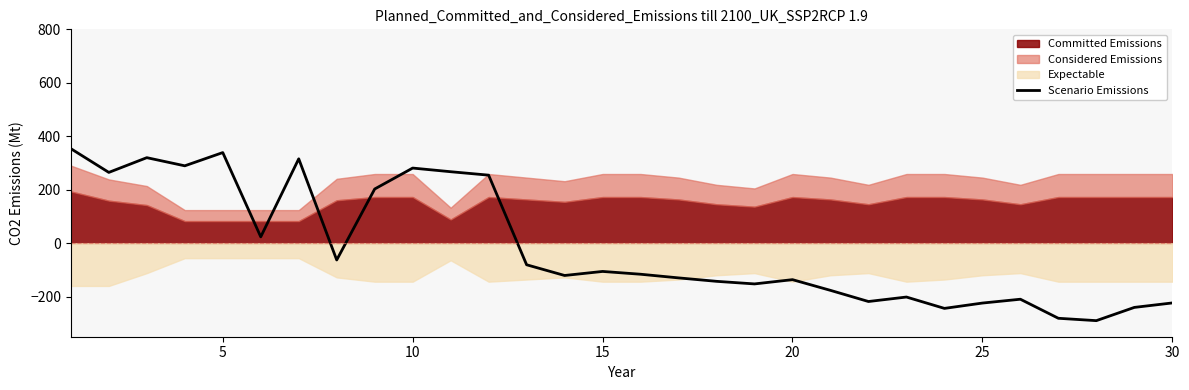

What is the highest value of the Scenario Emissions series?

353.6